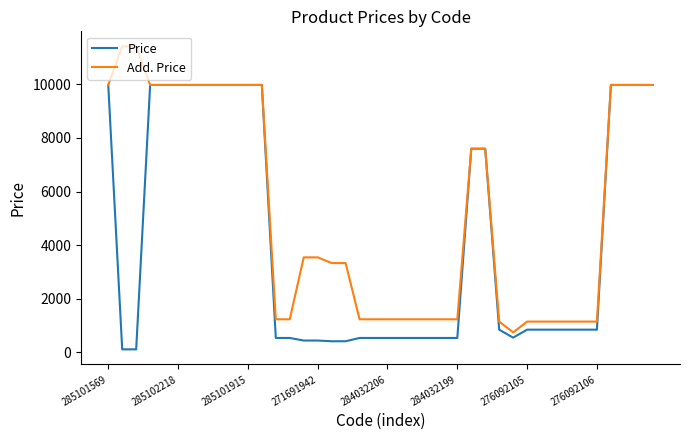

Which series has the largest total across all categories?

Add. Price